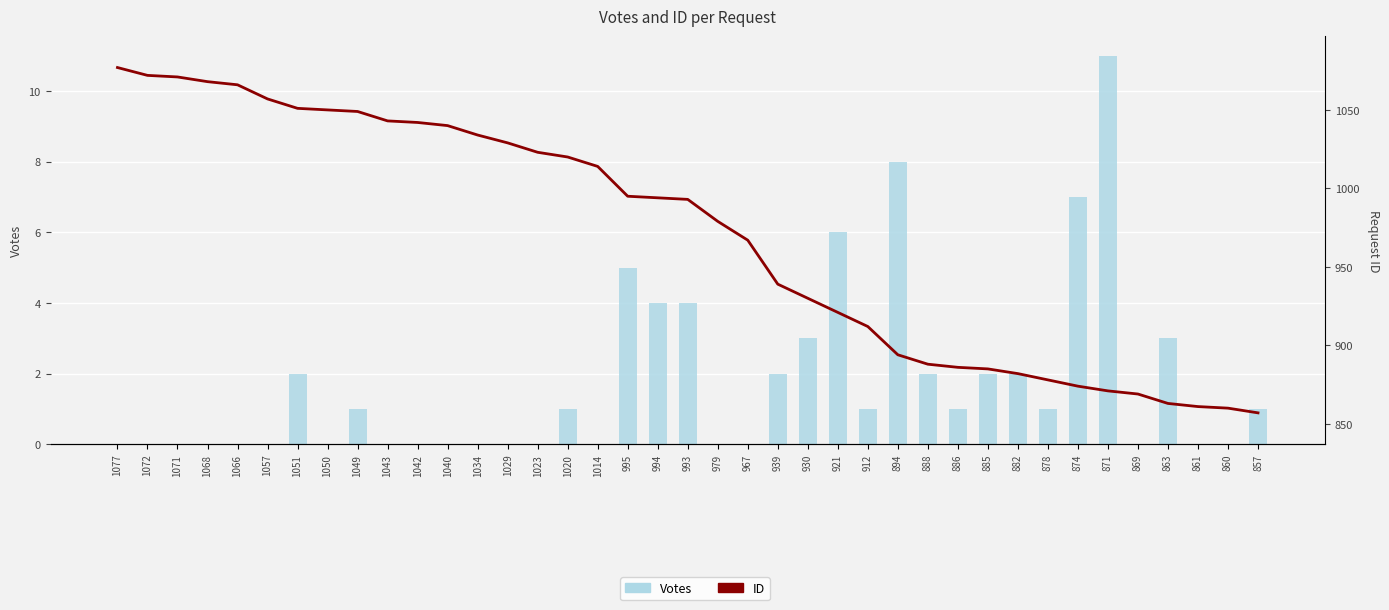

Reading left to right, what are all the values shown in this chart?

Votes: 1077=0	1072=0	1071=0	1068=0	1066=0	1057=0	1051=2	1050=0	1049=1	1043=0	1042=0	1040=0	1034=0	1029=0	1023=0	1020=1	1014=0	995=5	994=4	993=4	979=0	967=0	939=2	930=3	921=6	912=1	894=8	888=2	886=1	885=2	882=2	878=1	874=7	871=11	869=0	863=3	861=0	860=0	857=1
ID: 1077=1077	1072=1072	1071=1071	1068=1068	1066=1066	1057=1057	1051=1051	1050=1050	1049=1049	1043=1043	1042=1042	1040=1040	1034=1034	1029=1029	1023=1023	1020=1020	1014=1014	995=995	994=994	993=993	979=979	967=967	939=939	930=930	921=921	912=912	894=894	888=888	886=886	885=885	882=882	878=878	874=874	871=871	869=869	863=863	861=861	860=860	857=857